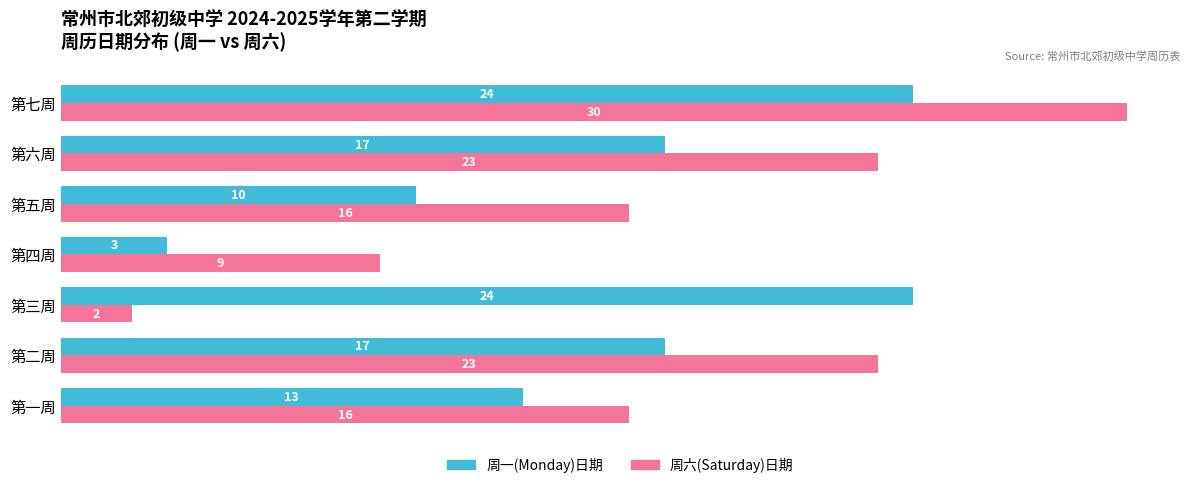

What is the difference between the second highest and minimum values in the 周六(Saturday)日期 series?

21